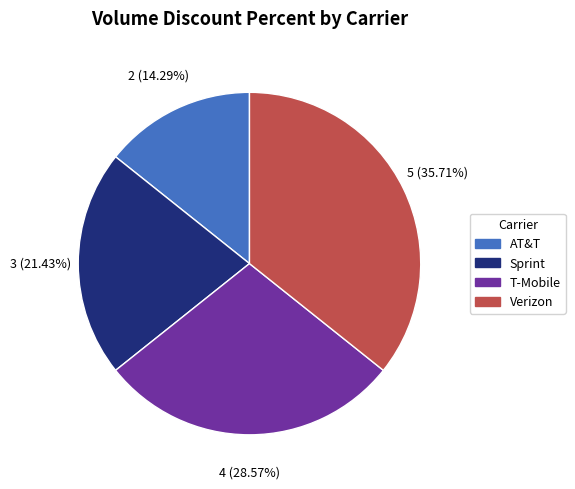

Combined, do AT&T and T-Mobile account for over 50%?

No